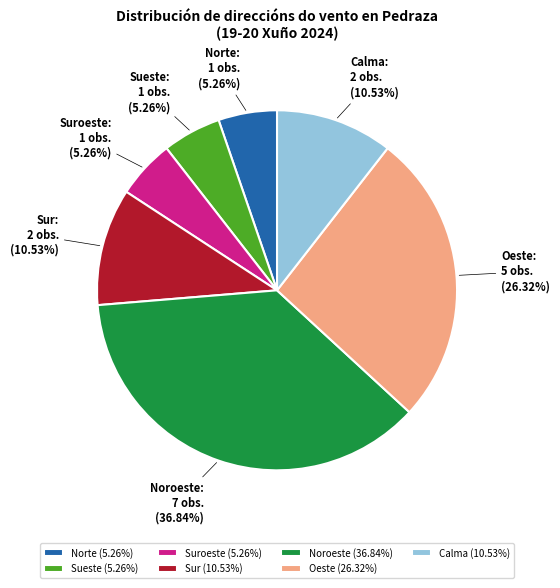

How many slices are in this pie chart?

7